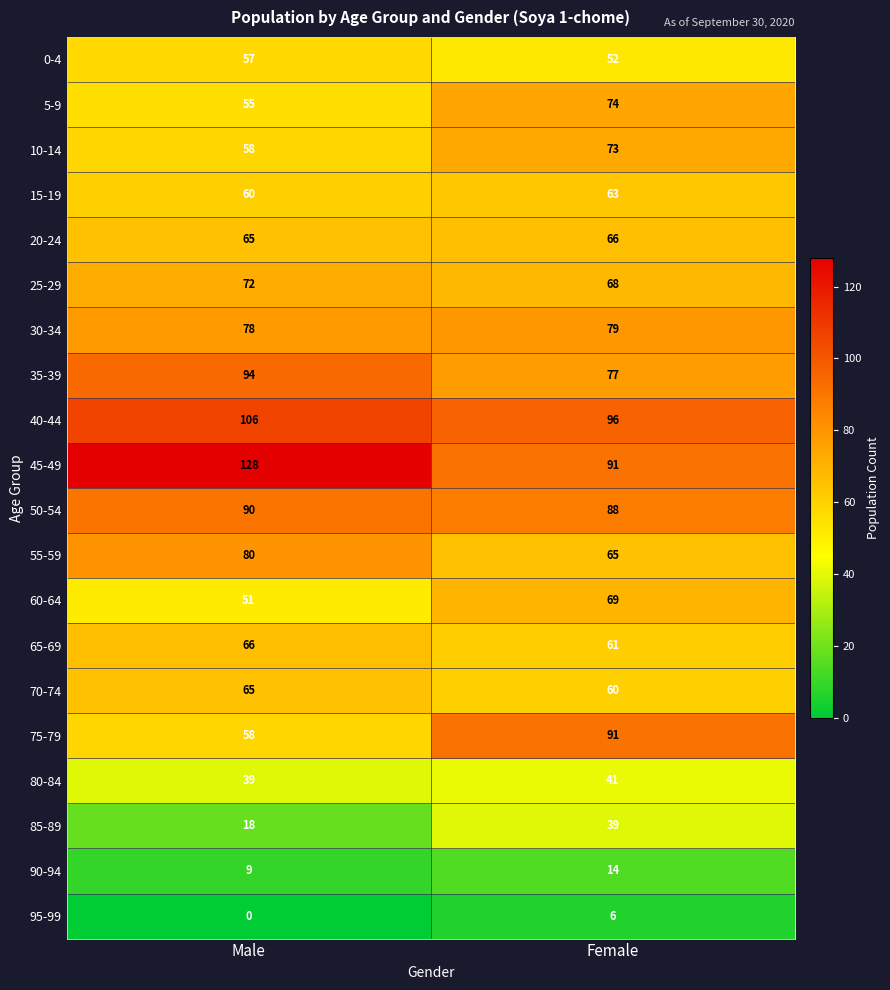

What is the sum of the 95-99 values at Male and Female?

6